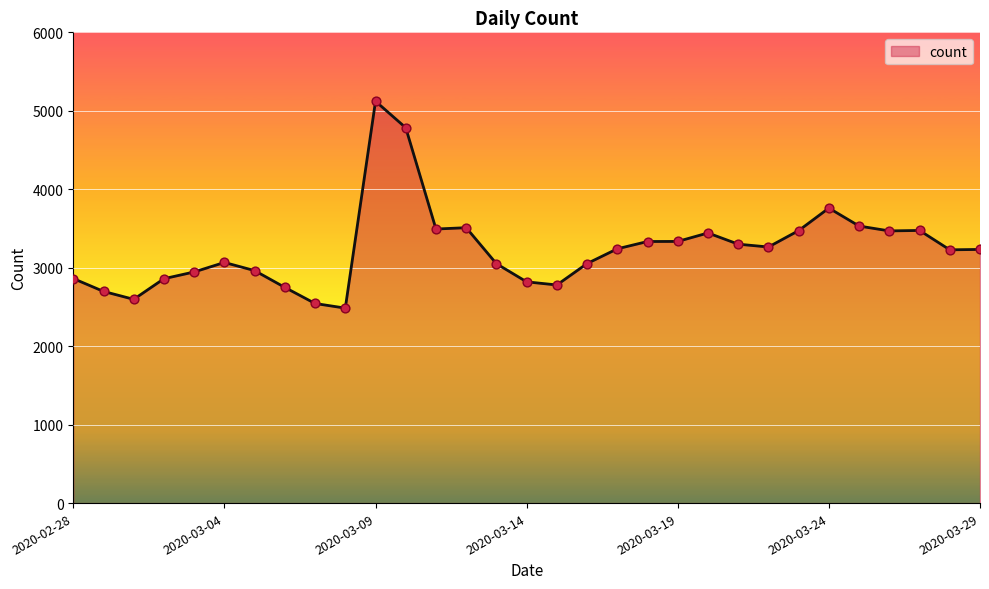

What is the greatest value displayed?

5122